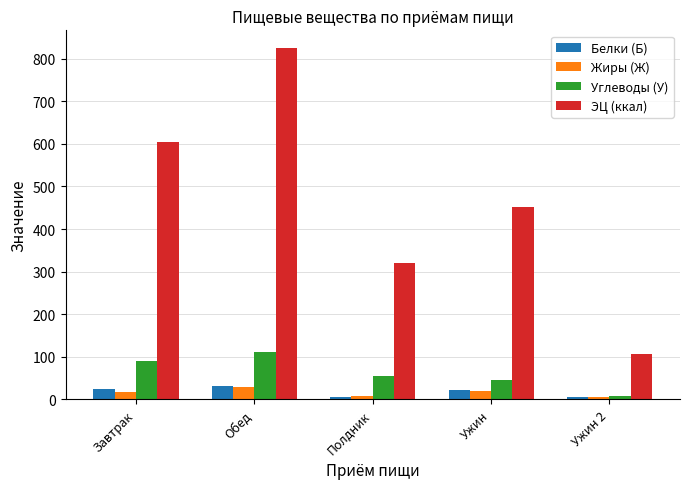

The Углеводы (У) series shows 89.8 at Завтрак. True or false?

True